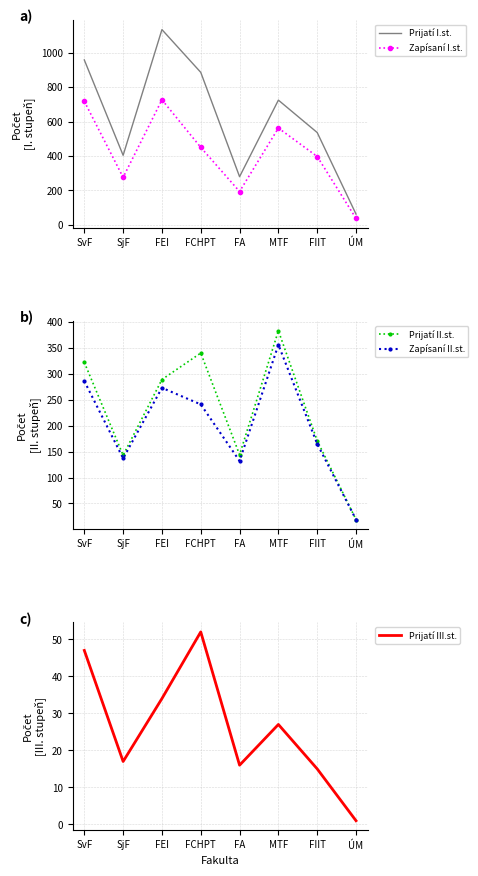

True or false: Prijatí I.st. and Prijatí II.st. cross at least once.

False